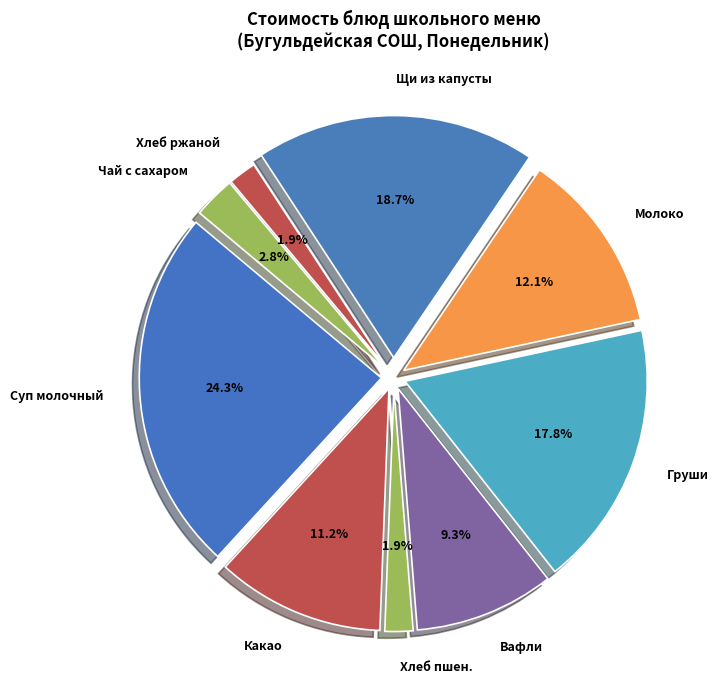

True or false: Вафли accounts for 19% of the total.

False